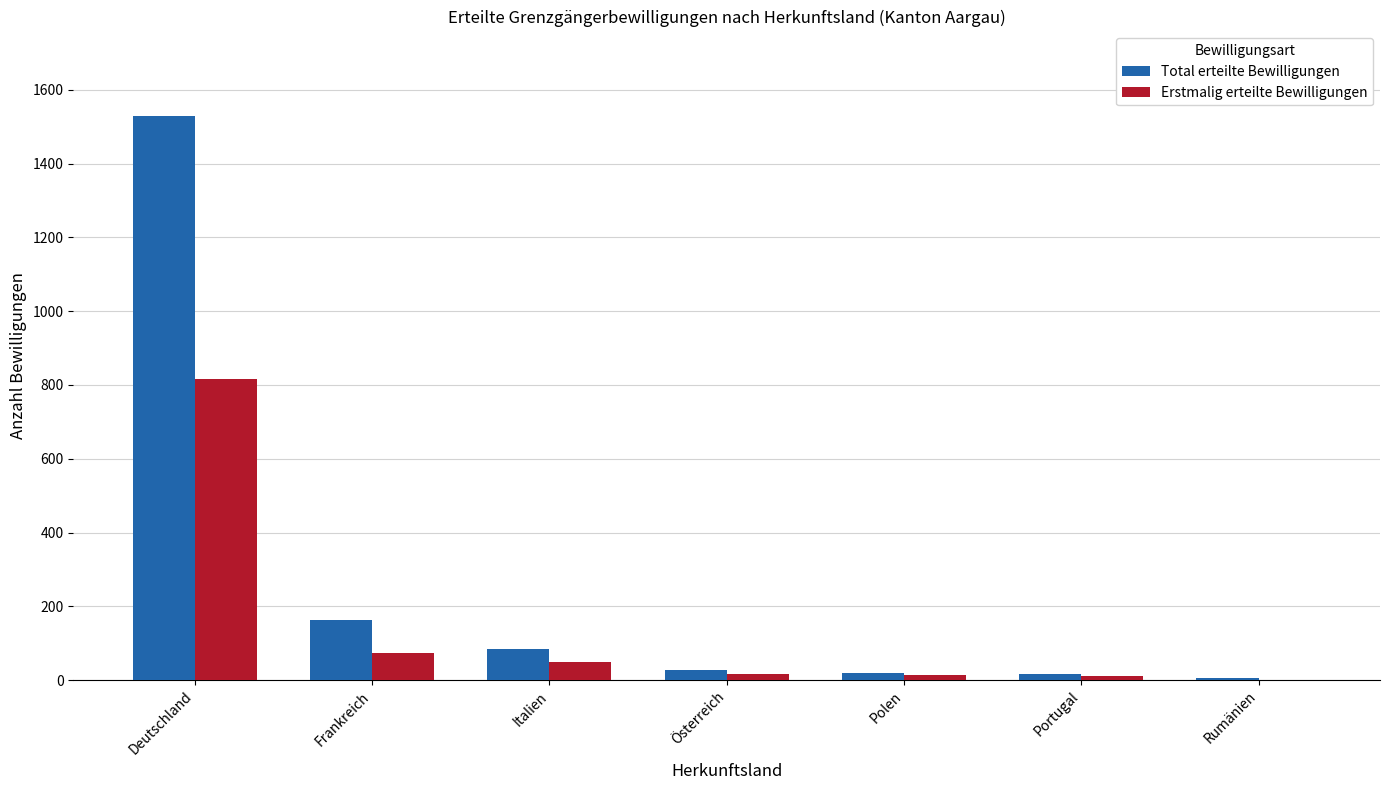

What is the sum of all Total erteilte Bewilligungen values?

1841